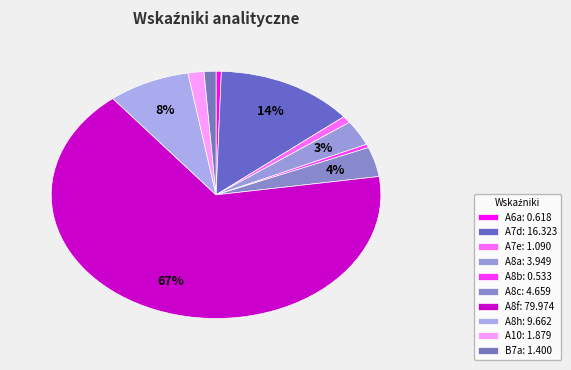

What percentage is NOT represented by A8h?

92.0%